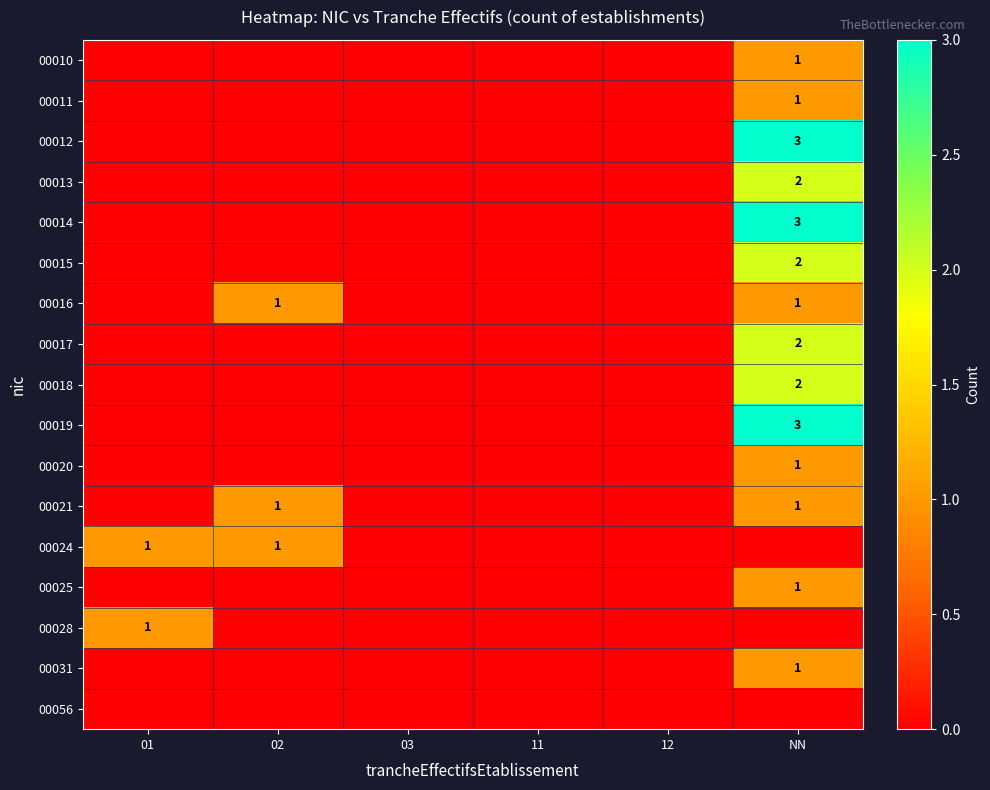

The value of 00019 at NN is 3. True or false?

True